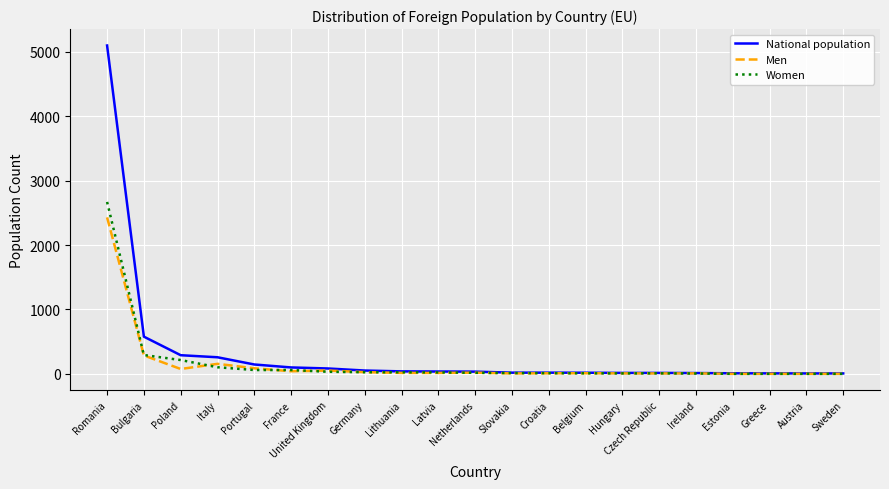

Which category has the highest value in the Women series?

Romania